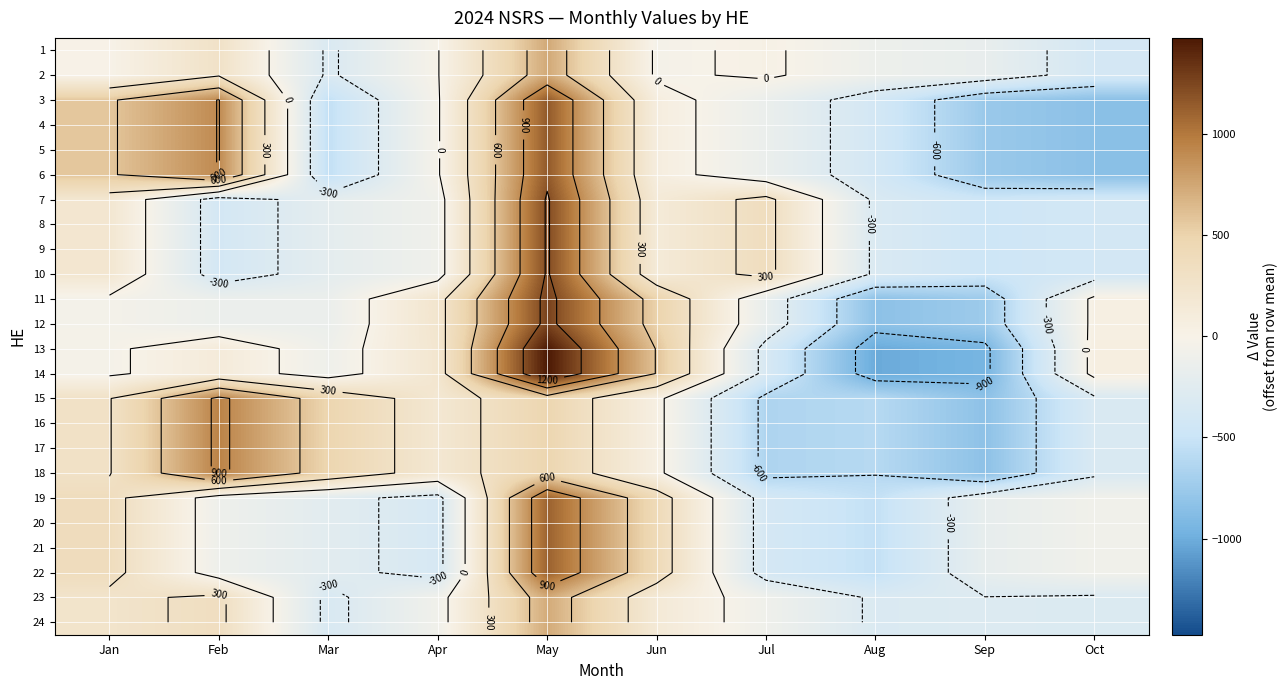

What is the difference between the highest and lowest values at Jan?

611.6